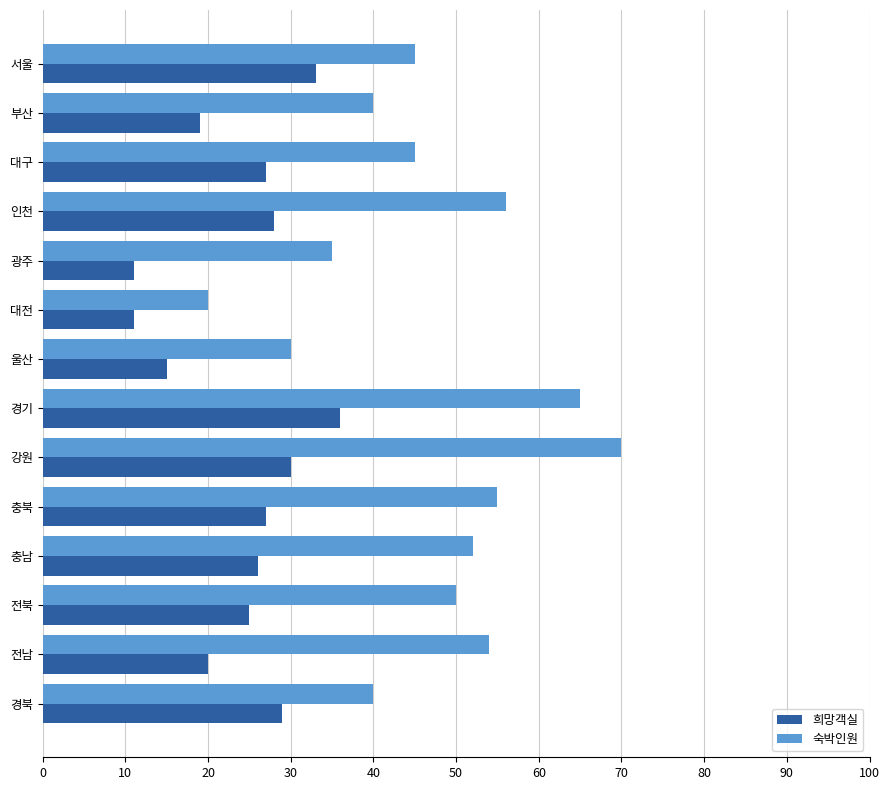

What is the difference between the maximum and minimum values in the 숙박인원 series?

50